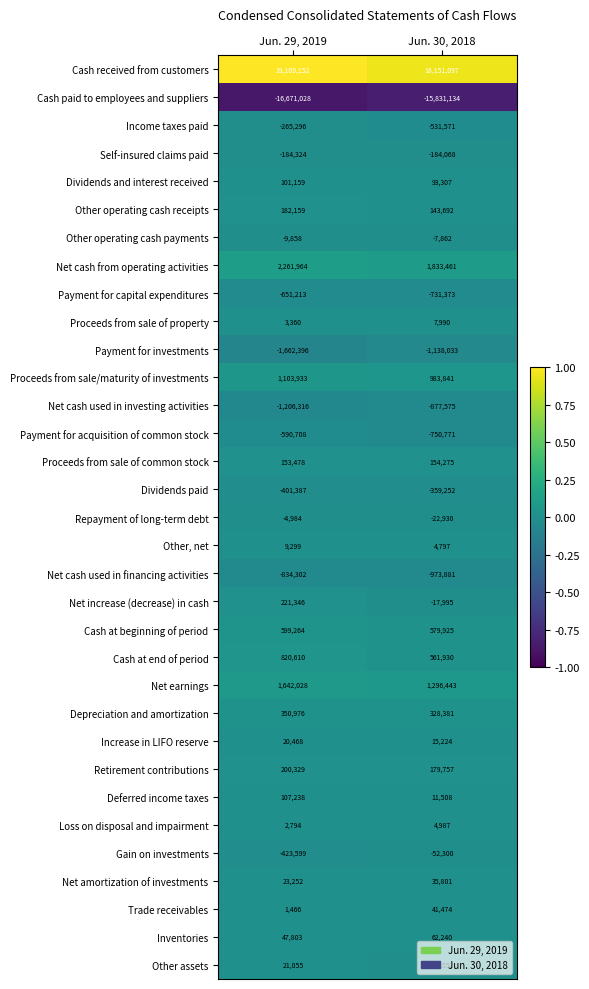

Which series has the largest total across all categories?

Cash received from customers